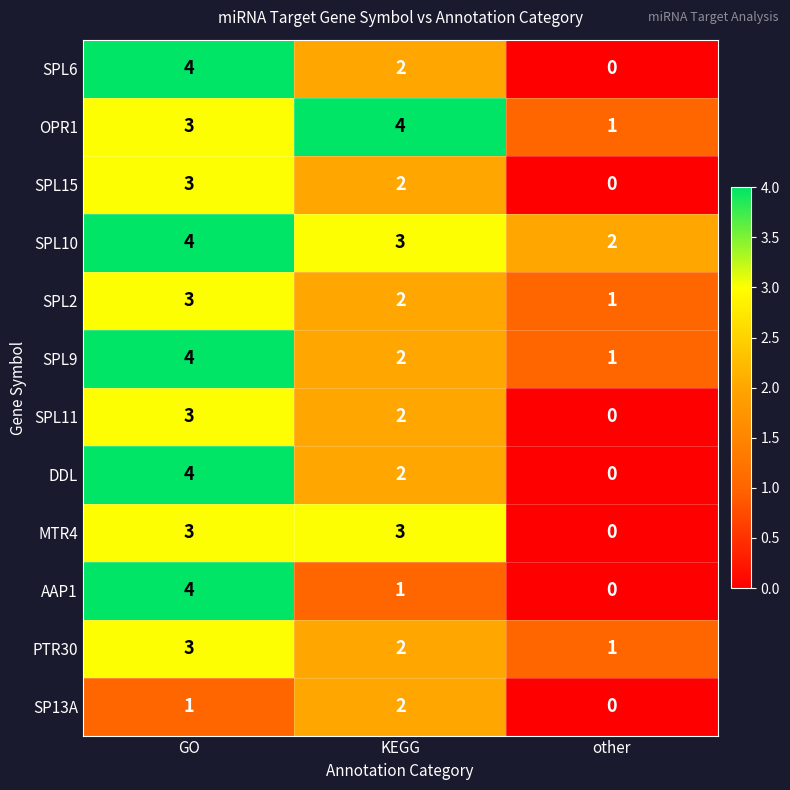

At which label does PTR30 first exceed 2?

GO